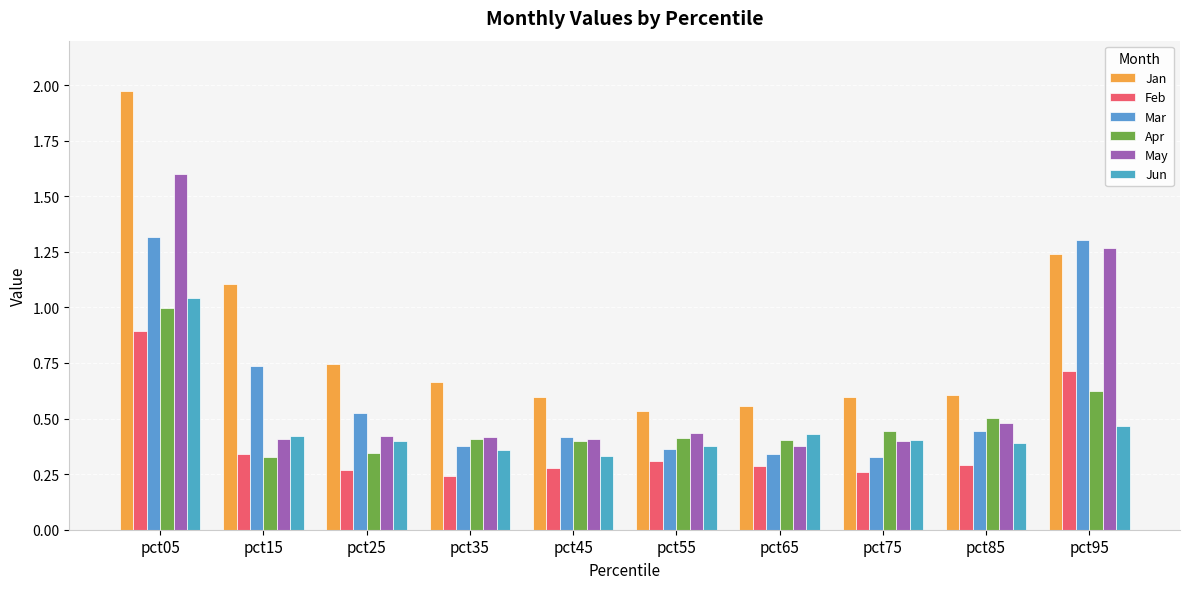

What is the sum of all Feb values?

3.9